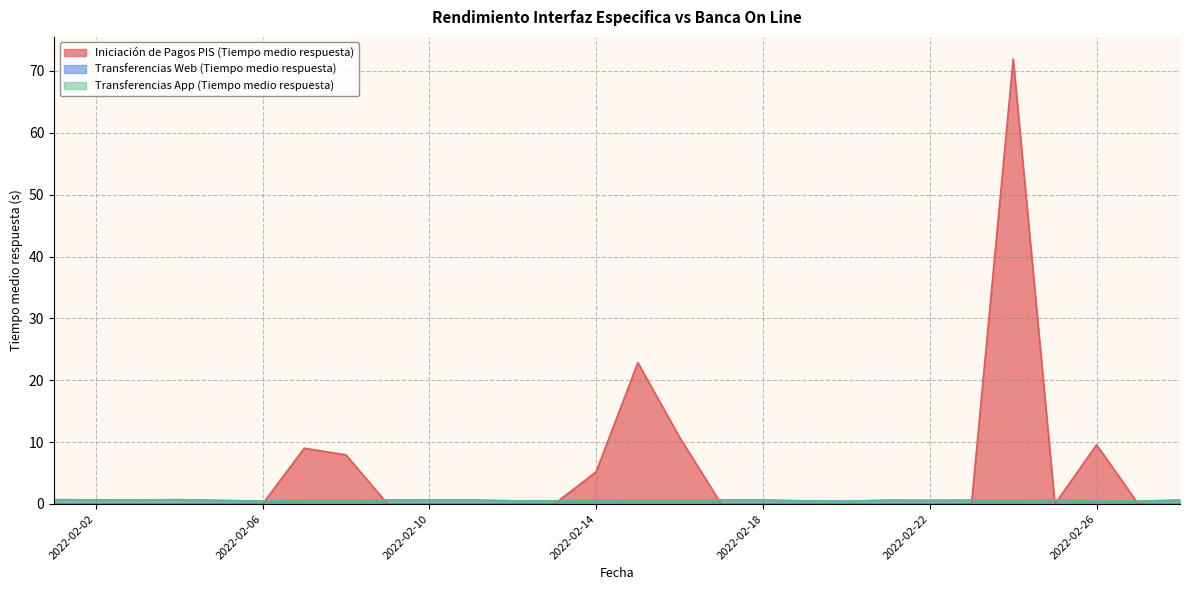

Reading right to left, extract all data points from this chart.

Iniciación de Pagos PIS (Tiempo medio respuesta): 2022-02-28=0.0	2022-02-27=0.0	2022-02-26=9.6	2022-02-25=0.0	2022-02-24=71.9	2022-02-23=0.0	2022-02-22=0.0	2022-02-21=0.0	2022-02-20=0.0	2022-02-19=0.0	2022-02-18=0.0	2022-02-17=0.0	2022-02-16=10.8	2022-02-15=22.9	2022-02-14=5.2	2022-02-13=0.0	2022-02-12=0.0	2022-02-11=0.0	2022-02-10=0.0	2022-02-09=0.0	2022-02-08=7.9	2022-02-07=9.0	2022-02-06=0.0	2022-02-05=0.0	2022-02-04=0.0	2022-02-03=0.0	2022-02-02=0.0	2022-02-01=0.0
Transferencias Web (Tiempo medio respuesta): 2022-02-28=0.6	2022-02-27=0.5	2022-02-26=0.5	2022-02-25=0.7	2022-02-24=0.6	2022-02-23=0.6	2022-02-22=0.6	2022-02-21=0.6	2022-02-20=0.5	2022-02-19=0.5	2022-02-18=0.6	2022-02-17=0.6	2022-02-16=0.6	2022-02-15=0.6	2022-02-14=0.6	2022-02-13=0.5	2022-02-12=0.5	2022-02-11=0.6	2022-02-10=0.6	2022-02-09=0.6	2022-02-08=0.6	2022-02-07=0.6	2022-02-06=0.5	2022-02-05=0.6	2022-02-04=0.7	2022-02-03=0.7	2022-02-02=0.7	2022-02-01=0.7
Transferencias App (Tiempo medio respuesta): 2022-02-28=0.6	2022-02-27=0.5	2022-02-26=0.5	2022-02-25=0.7	2022-02-24=0.6	2022-02-23=0.6	2022-02-22=0.6	2022-02-21=0.6	2022-02-20=0.5	2022-02-19=0.5	2022-02-18=0.6	2022-02-17=0.6	2022-02-16=0.6	2022-02-15=0.6	2022-02-14=0.6	2022-02-13=0.5	2022-02-12=0.5	2022-02-11=0.6	2022-02-10=0.6	2022-02-09=0.6	2022-02-08=0.6	2022-02-07=0.6	2022-02-06=0.5	2022-02-05=0.6	2022-02-04=0.7	2022-02-03=0.7	2022-02-02=0.7	2022-02-01=0.7